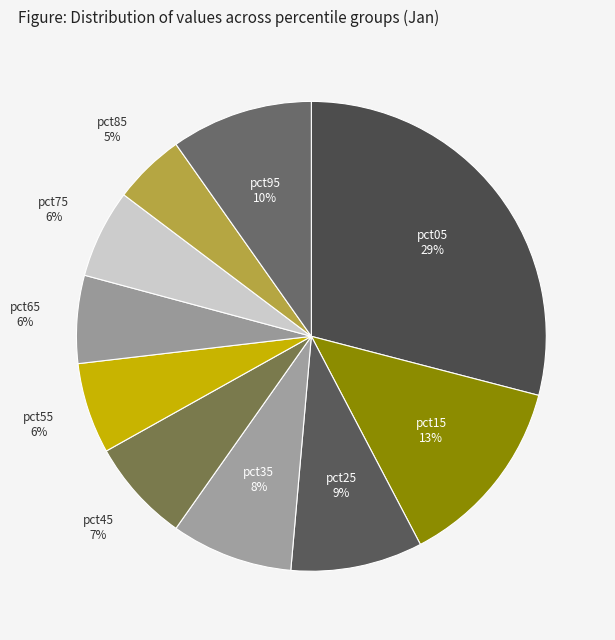

How many slices are in this pie chart?

10